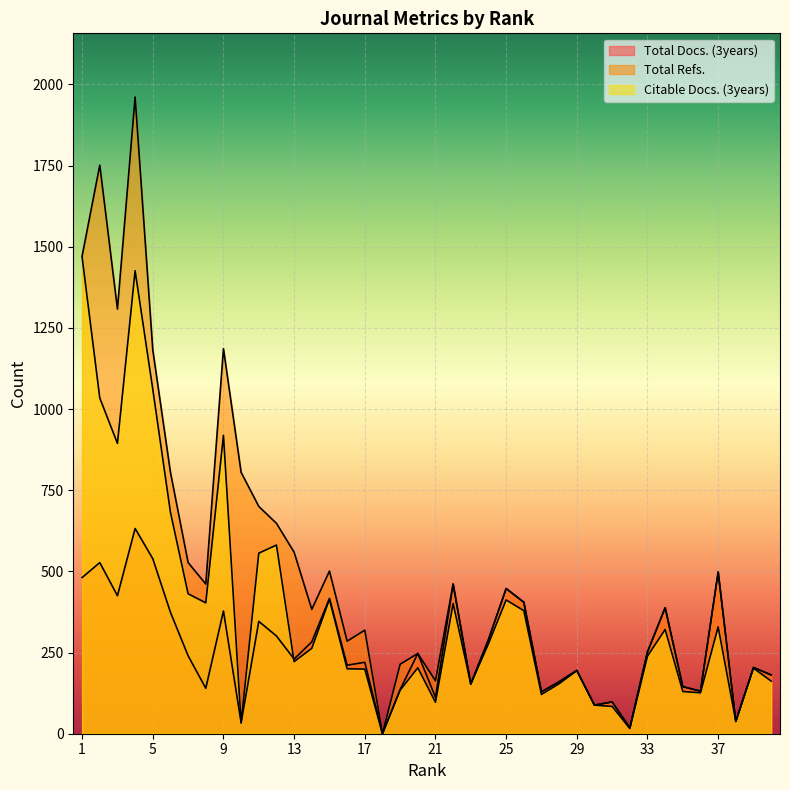

Where is Citable Docs. (3years) nearest to the value 734?

6